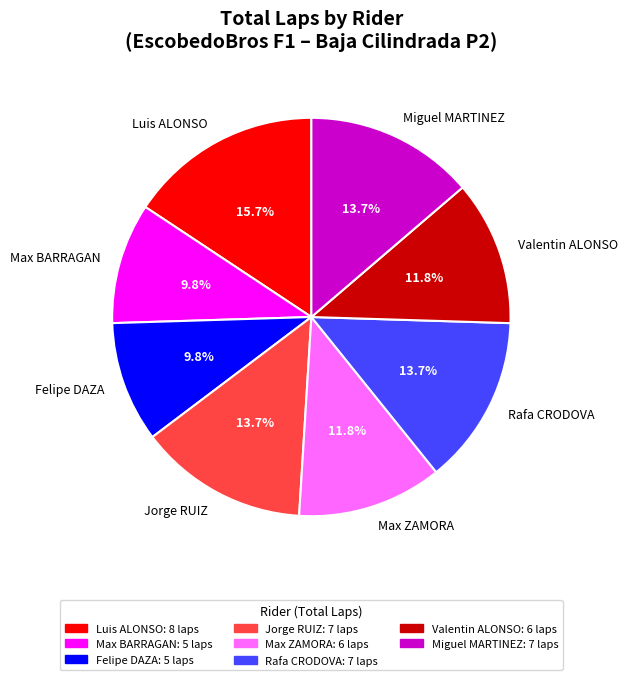

The Max ZAMORA slice represents 6% of the pie. True or false?

False